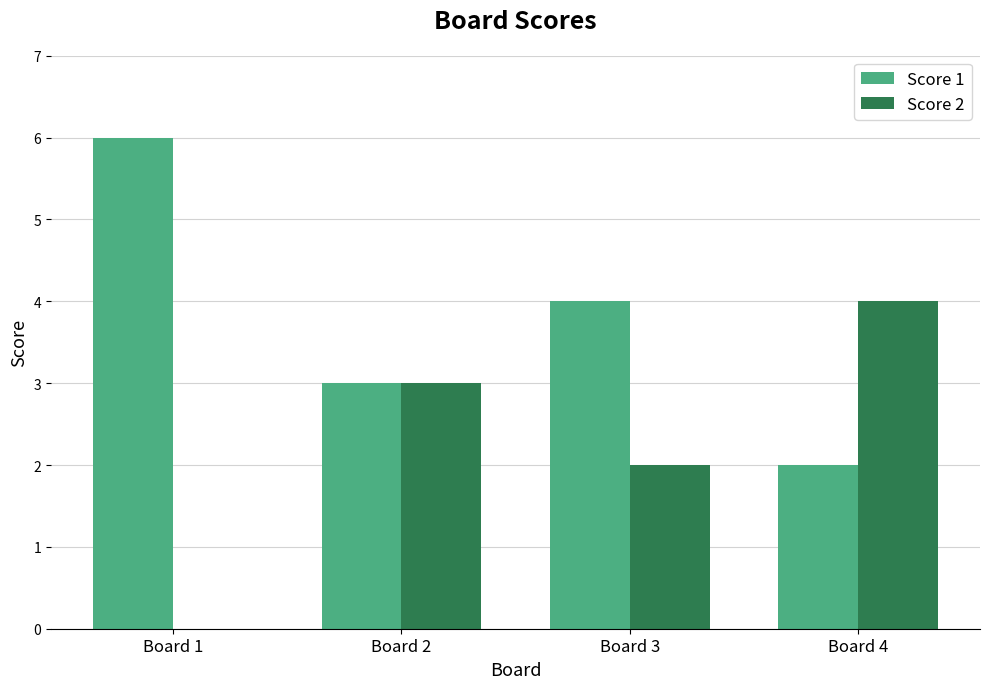

Are the bars grouped side by side (vs. stacked)?

Yes